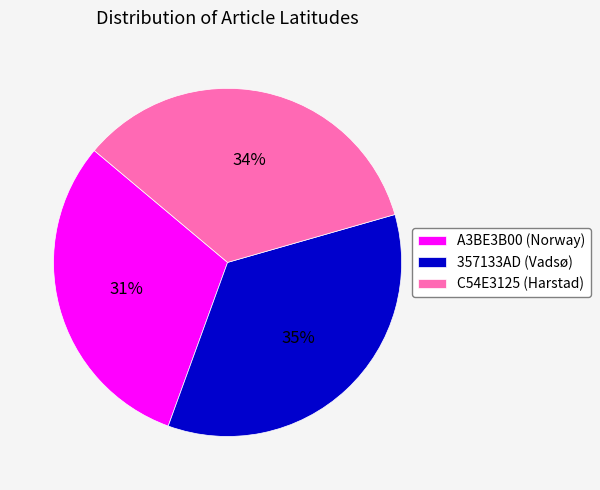

Which has a higher value, C54E3125 (Harstad) or 357133AD (Vadsø)?

357133AD (Vadsø)